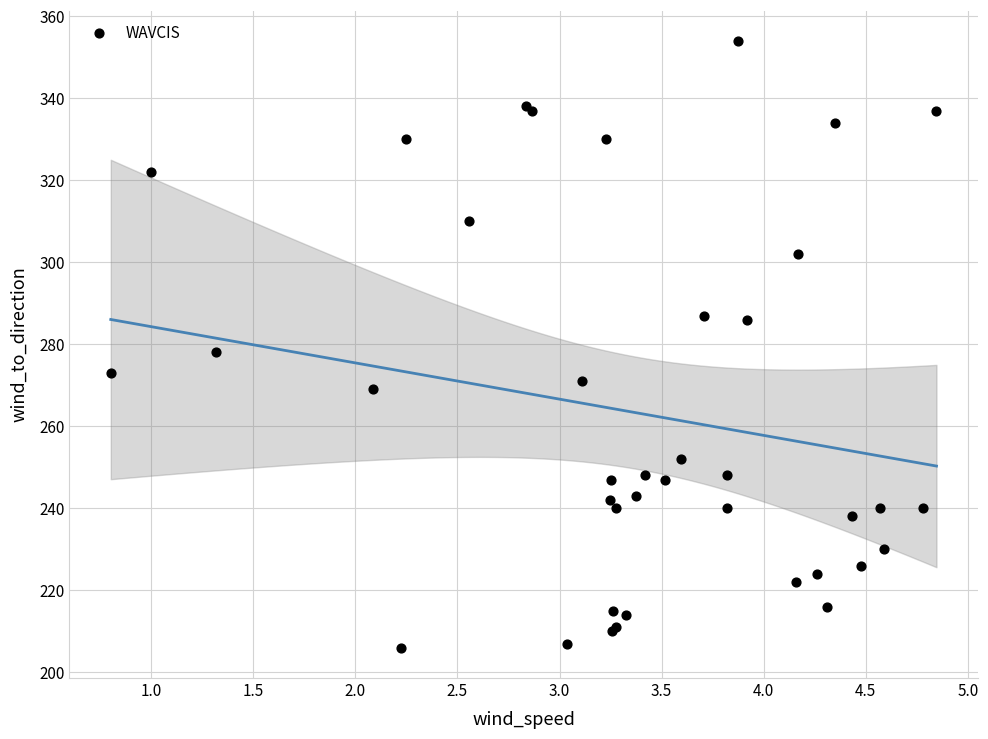

What Y value in the scatter plot is closest to 280?

278